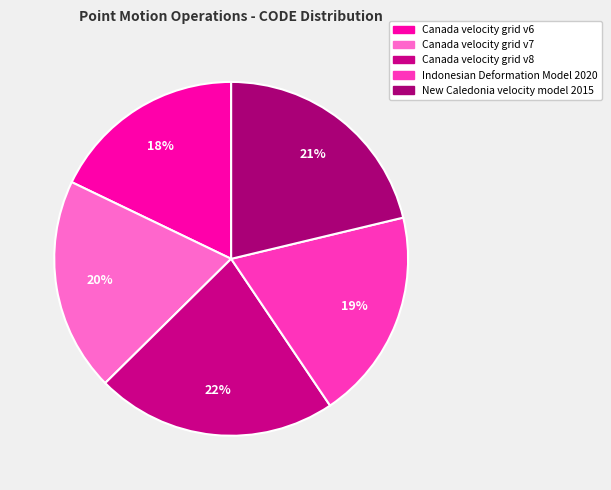

How many segments does this pie chart have?

5